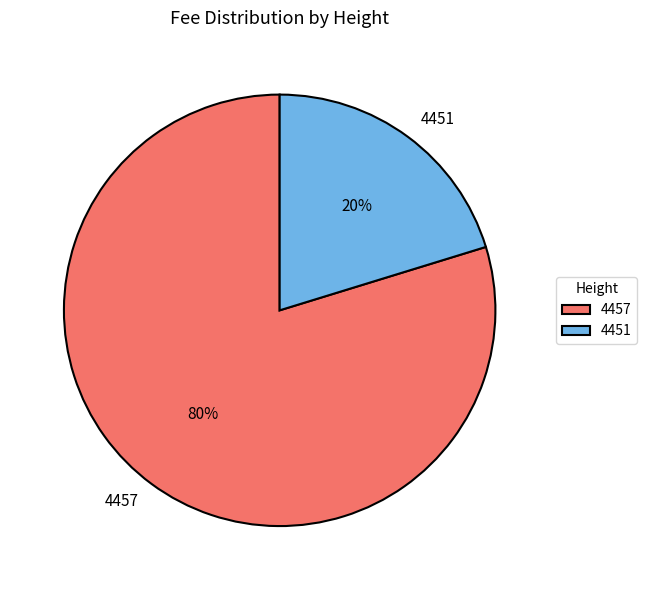

What is the majority slice?

4457